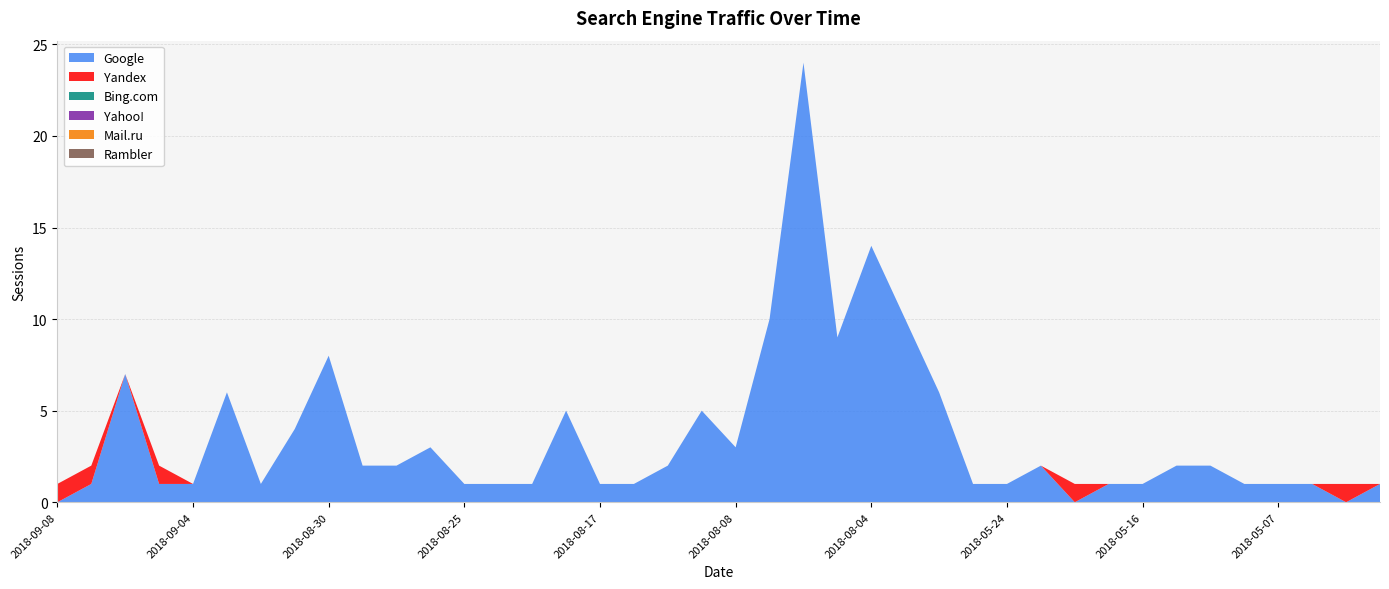

Reading right to left, list all the values displayed in this chart.

Google: 1	0	1	1	1	2	2	1	1	0	2	1	1	6	10	14	9	24	10	3	5	2	1	1	5	1	1	1	3	2	2	8	4	1	6	1	1	7	1	0
Yandex: 0	1	0	0	0	0	0	0	0	1	0	0	0	0	0	0	0	0	0	0	0	0	0	0	0	0	0	0	0	0	0	0	0	0	0	0	1	0	1	1
Bing.com: 0	0	0	0	0	0	0	0	0	0	0	0	0	0	0	0	0	0	0	0	0	0	0	0	0	0	0	0	0	0	0	0	0	0	0	0	0	0	0	0
Yahoo!: 0	0	0	0	0	0	0	0	0	0	0	0	0	0	0	0	0	0	0	0	0	0	0	0	0	0	0	0	0	0	0	0	0	0	0	0	0	0	0	0
Mail.ru: 0	0	0	0	0	0	0	0	0	0	0	0	0	0	0	0	0	0	0	0	0	0	0	0	0	0	0	0	0	0	0	0	0	0	0	0	0	0	0	0
Rambler: 0	0	0	0	0	0	0	0	0	0	0	0	0	0	0	0	0	0	0	0	0	0	0	0	0	0	0	0	0	0	0	0	0	0	0	0	0	0	0	0